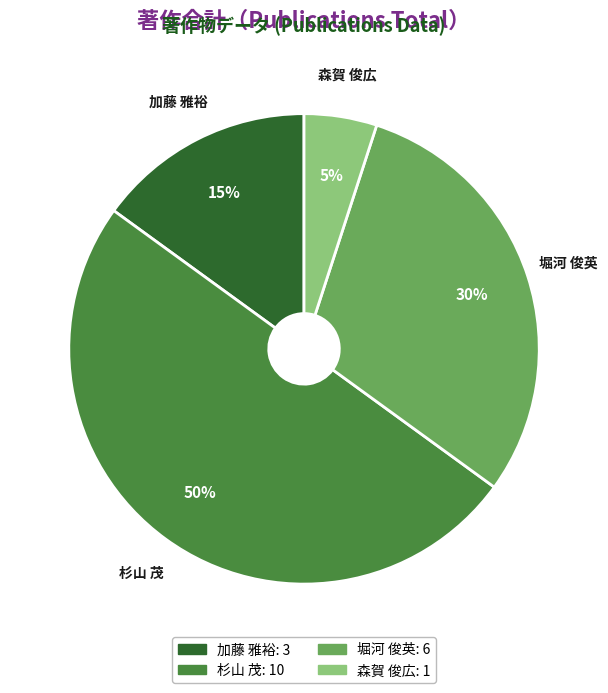

Count the number of slices in the pie.

4